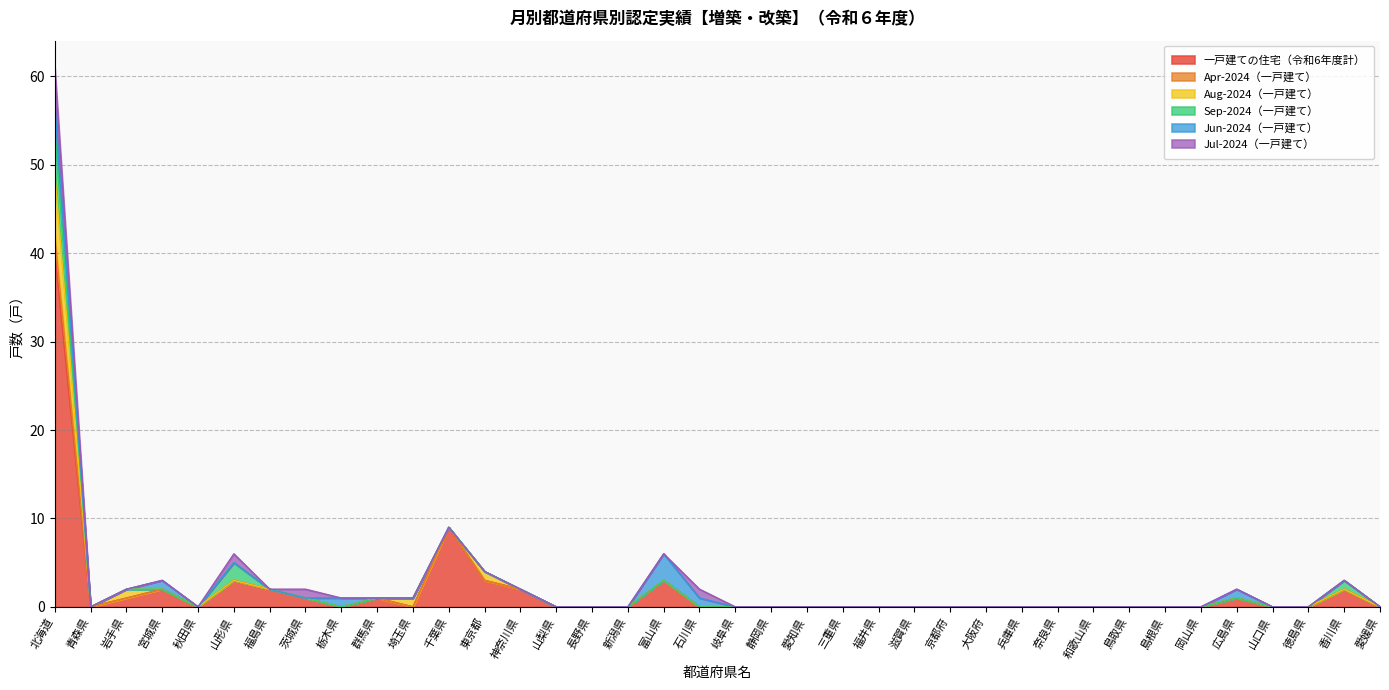

Reading right to left, what are all the values shown in this chart?

一戸建ての住宅（令和6年度計）: 0	2	0	0	1	0	0	0	0	0	0	0	0	0	0	0	0	0	0	0	3	0	0	0	2	3	9	0	1	0	1	2	3	0	2	1	0	40
Apr-2024（一戸建て）: 0	0	0	0	0	0	0	0	0	0	0	0	0	0	0	0	0	0	0	0	0	0	0	0	0	0	0	0	0	0	0	0	0	0	0	0	0	2
Aug-2024（一戸建て）: 0	0	0	0	0	0	0	0	0	0	0	0	0	0	0	0	0	0	0	0	0	0	0	0	0	1	0	1	0	0	0	0	0	0	0	1	0	7
Sep-2024（一戸建て）: 0	1	0	0	0	0	0	0	0	0	0	0	0	0	0	0	0	0	0	0	0	0	0	0	0	0	0	0	0	0	0	0	2	0	0	0	0	5
Jun-2024（一戸建て）: 0	0	0	0	1	0	0	0	0	0	0	0	0	0	0	0	0	0	0	1	3	0	0	0	0	0	0	0	0	1	0	0	0	0	1	0	0	3
Jul-2024（一戸建て）: 0	0	0	0	0	0	0	0	0	0	0	0	0	0	0	0	0	0	0	1	0	0	0	0	0	0	0	0	0	0	1	0	1	0	0	0	0	4